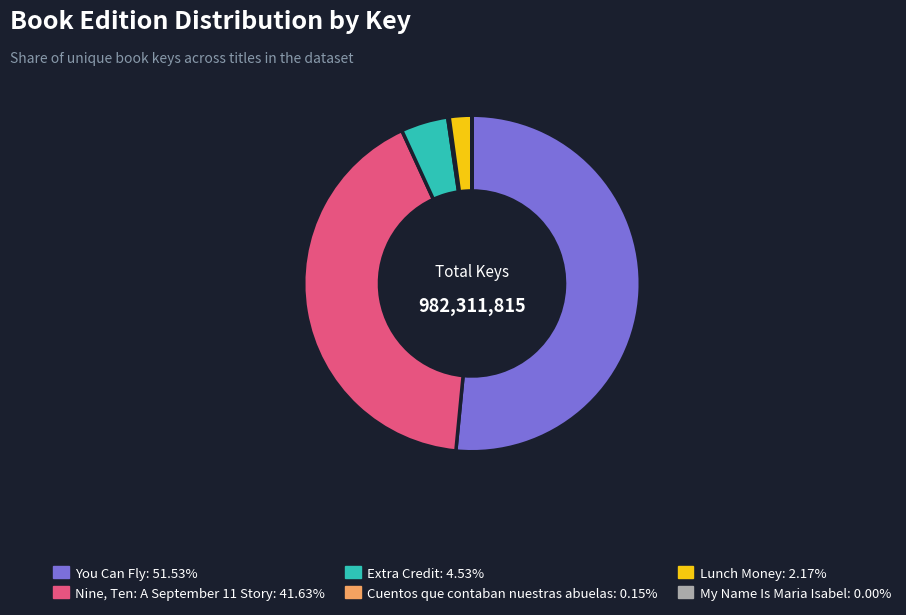

What is the largest slice in the pie chart?

You Can Fly